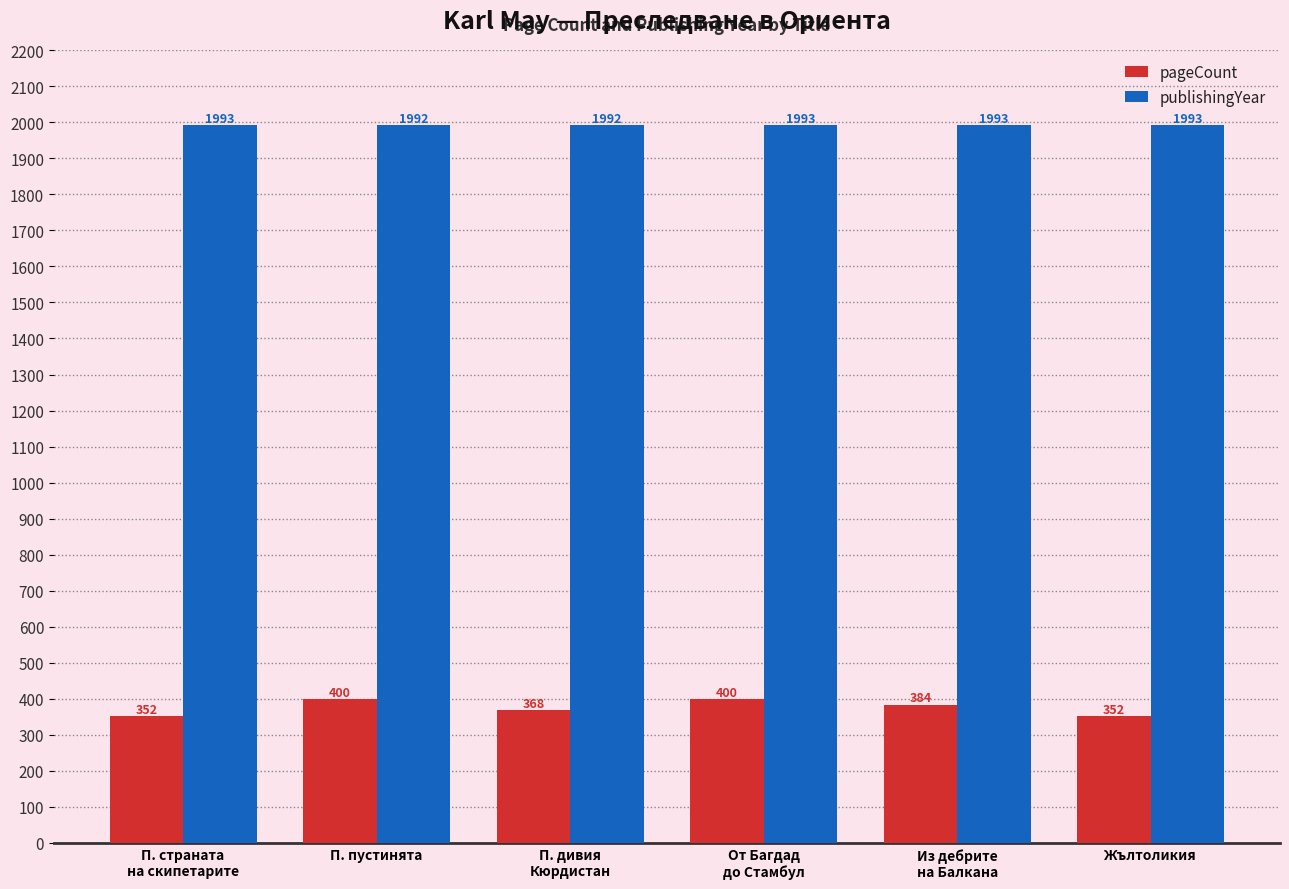

What is the highest value of the pageCount series?

400